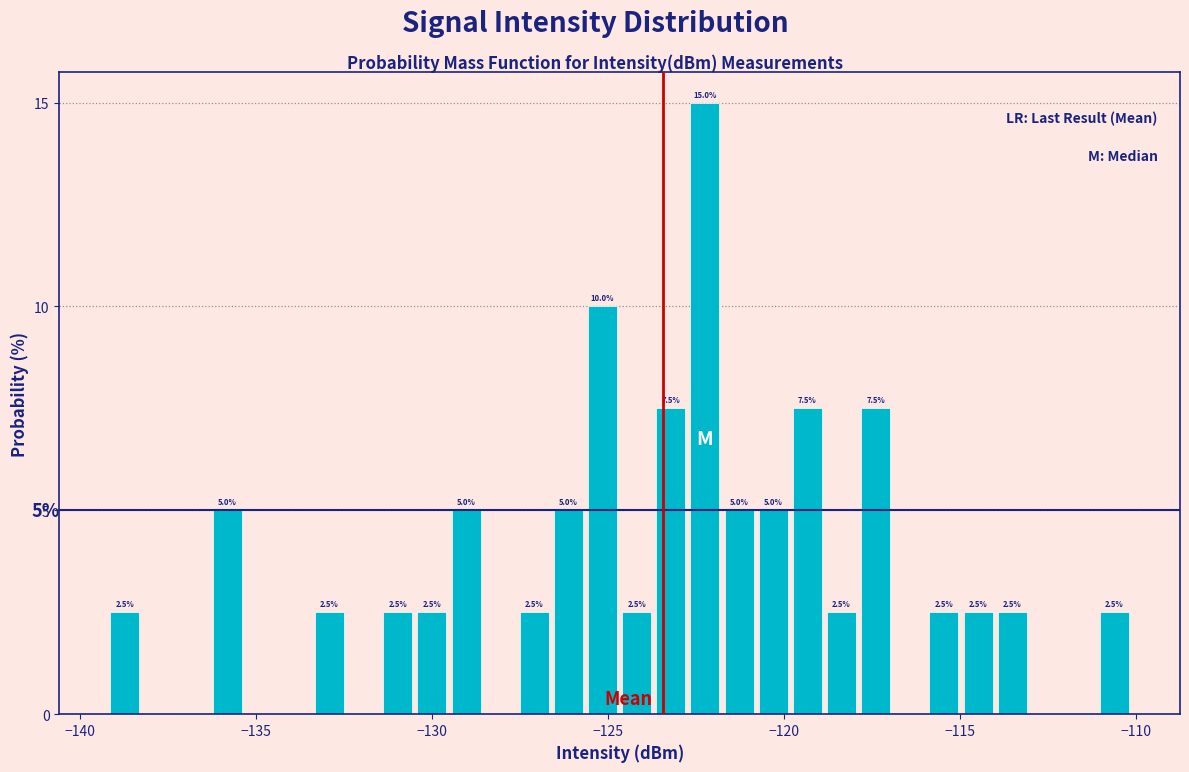

Around what value on the x-axis is the tallest bar? Give the approximate position of its centre, as read against the axis.

-122.0